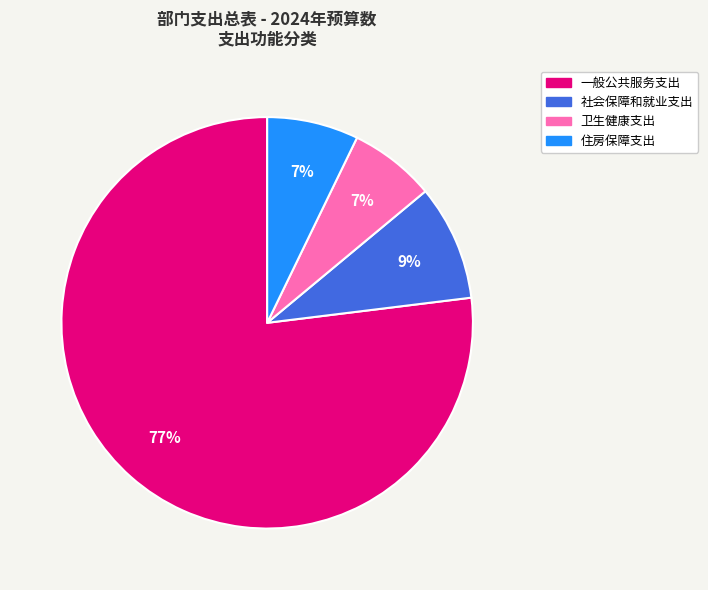

Which has a higher value, 一般公共服务支出 or 住房保障支出?

一般公共服务支出